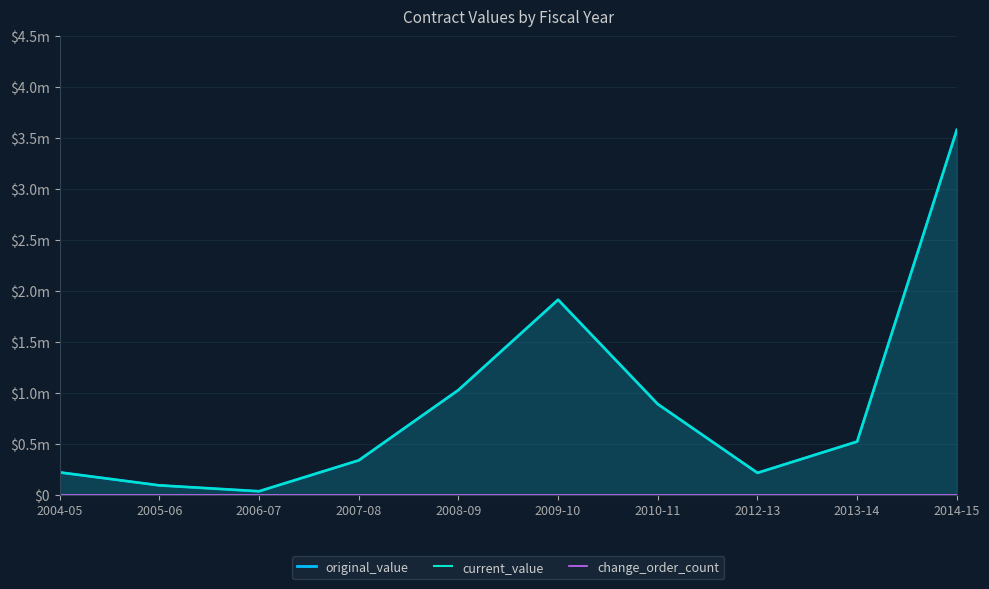

Reading right to left, what are all the values shown in this chart?

original_value: 3581316.6	521866.2	214578.3	889459.0	1914087.6	1028037.3	337662.5	34130.5	91932.0	219540.4
current_value: 3581316.6	521866.2	214578.3	889459.0	1914087.6	1028037.3	337662.5	34130.5	91932.0	219540.4
change_order_count: 0.0	0.0	0.0	0.0	0.0	0.0	0.0	0.0	0.0	0.0